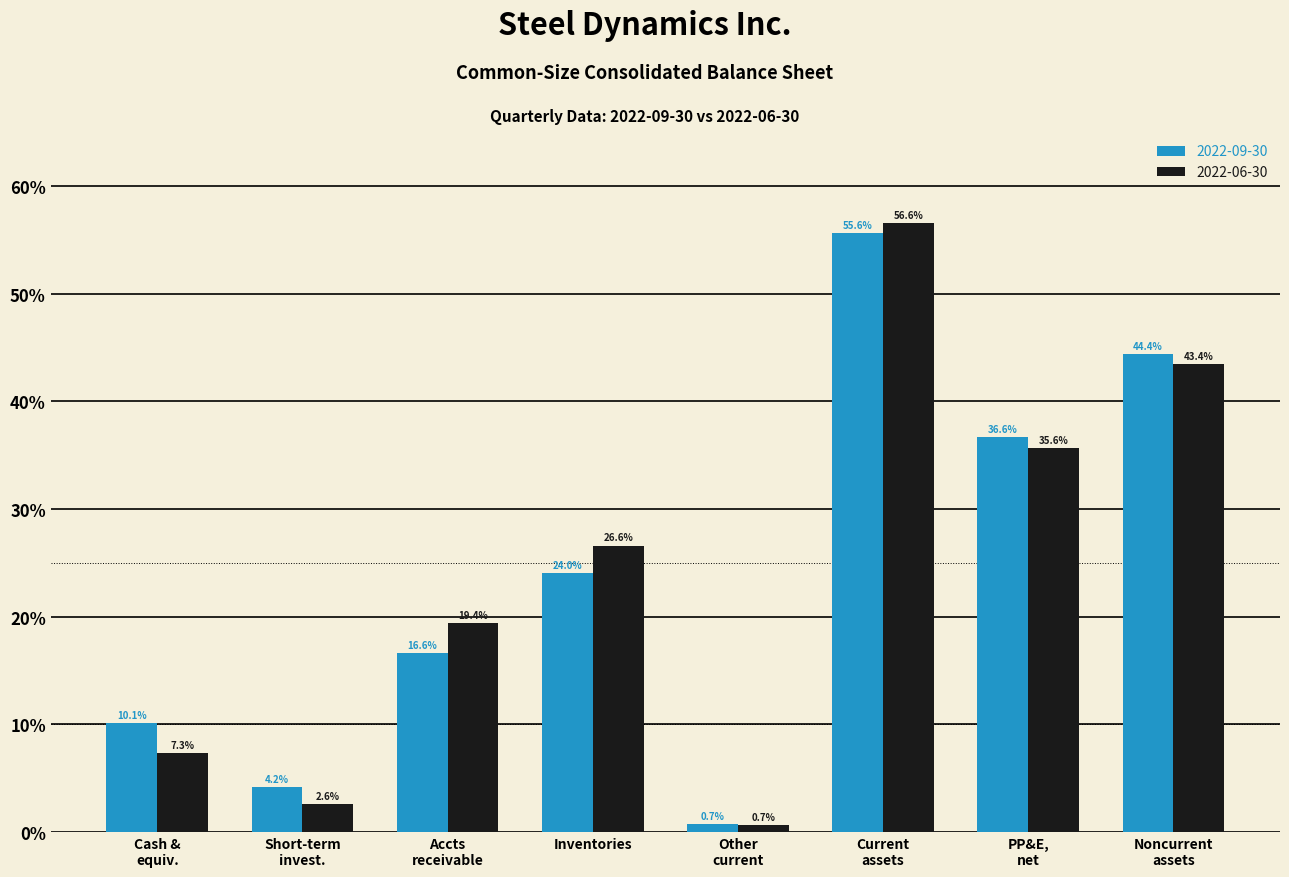

Which series has the widest spread of values?

2022-06-30